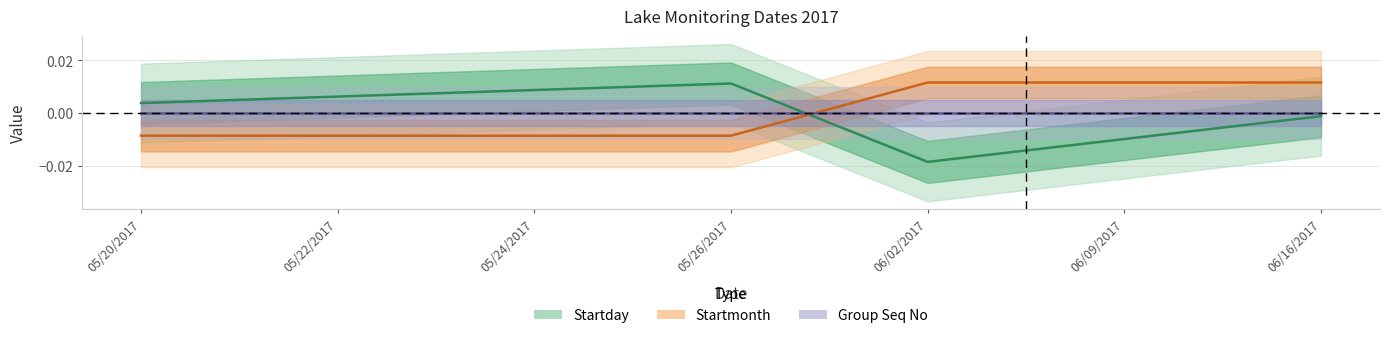

At which label is Startmonth closest to 0?

05/20/2017